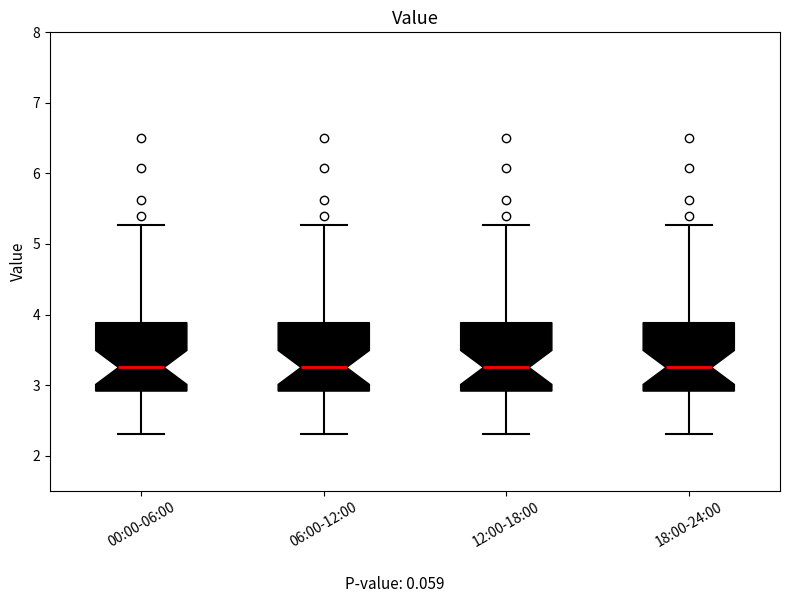

Where is the lower edge of the box for 00:00-06:00 on the y-axis? The values are not printed on the chart, so give them approximately, as read against the axis.

2.9